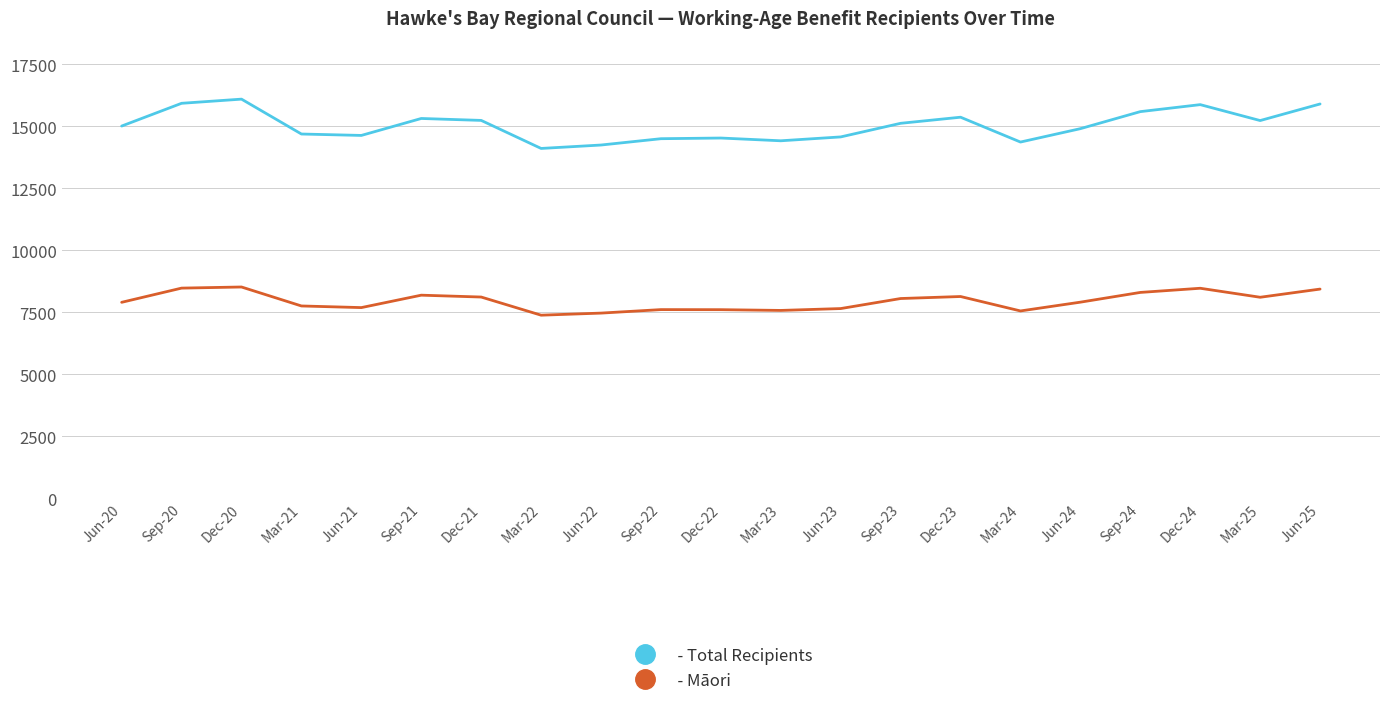

What is the smallest value displayed?

7380